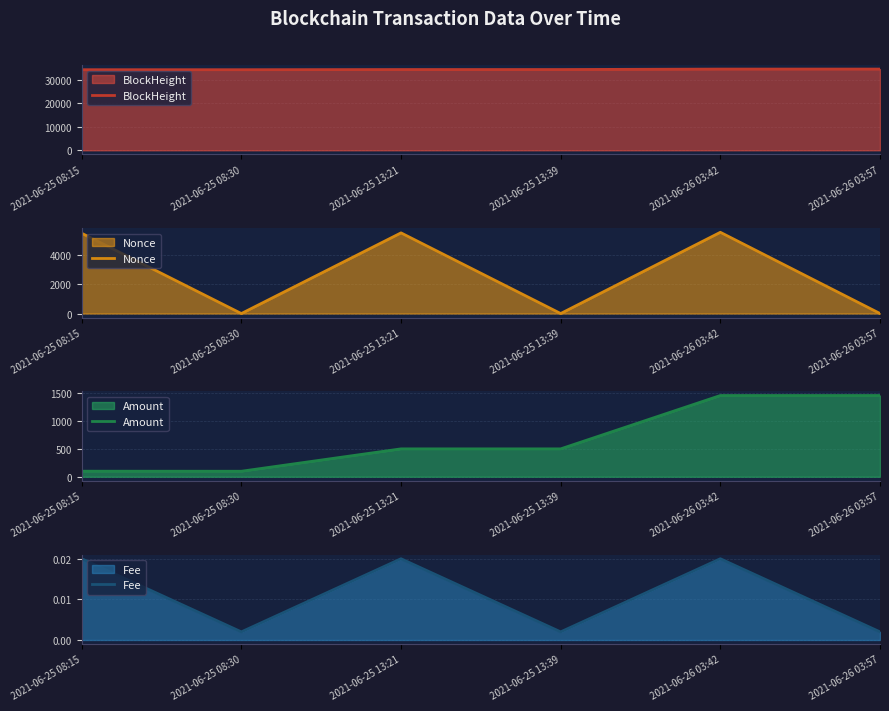

The Fee series shows 0.0 at 2021-06-25 08:15. True or false?

False